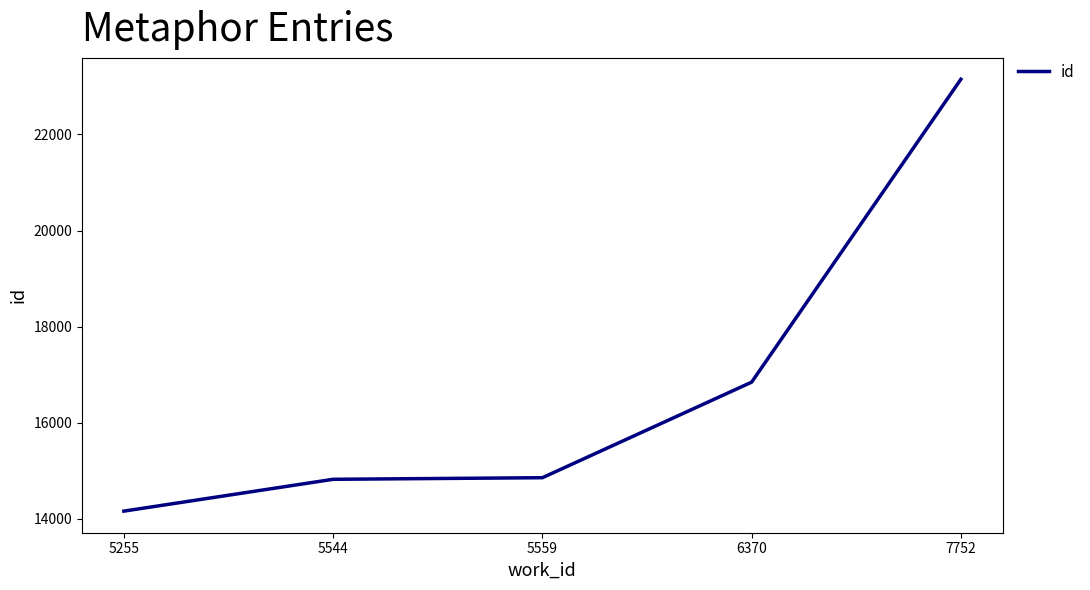

What is the approximate value at 7752, to the nearest 100?

23200